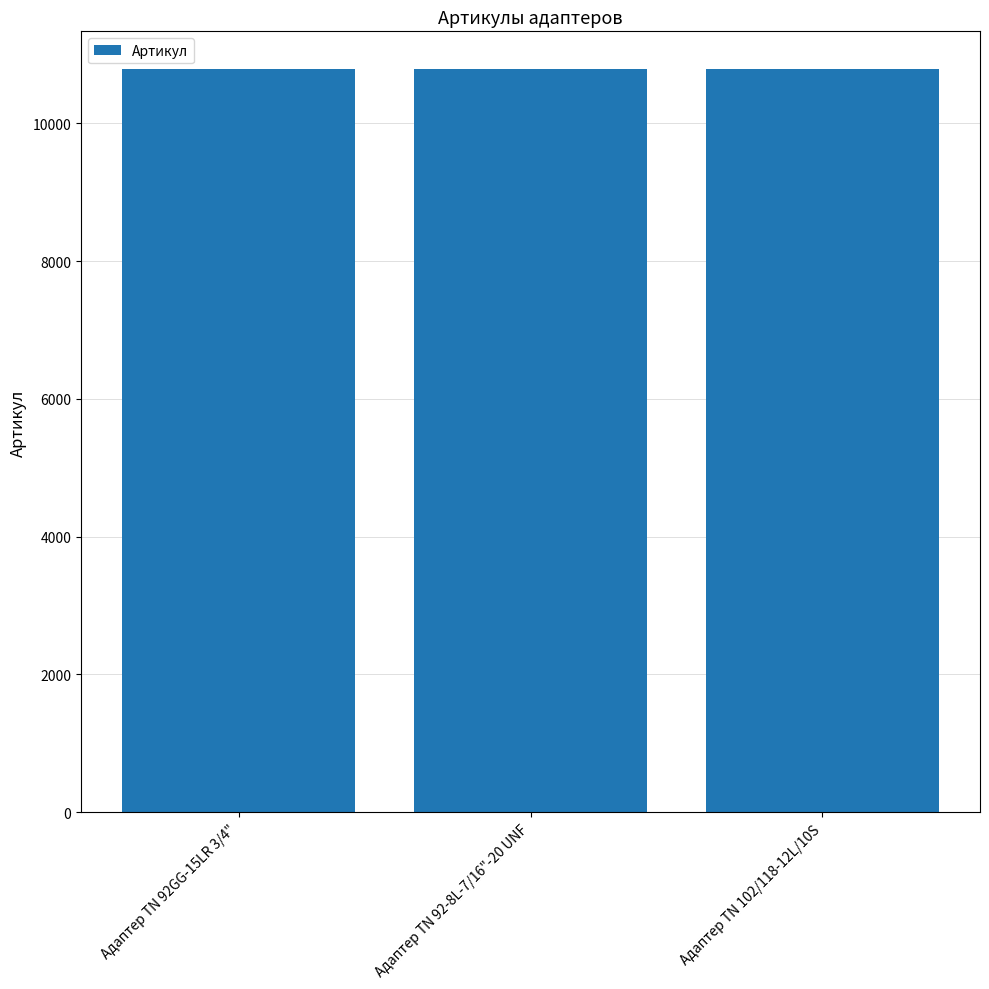

What is the greatest value displayed?

10795